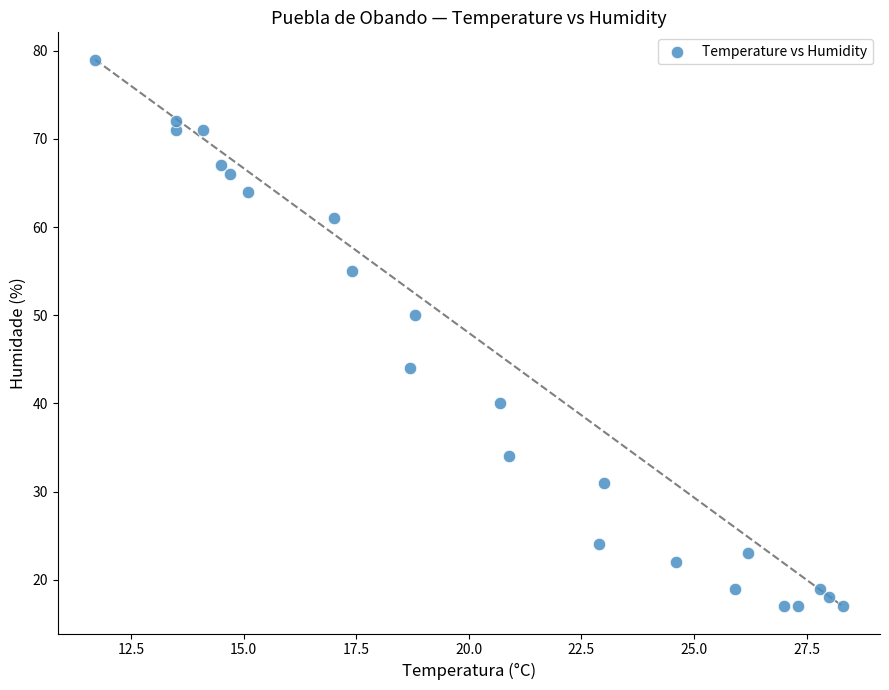

What Y value in the scatter plot is closest to 48?

50